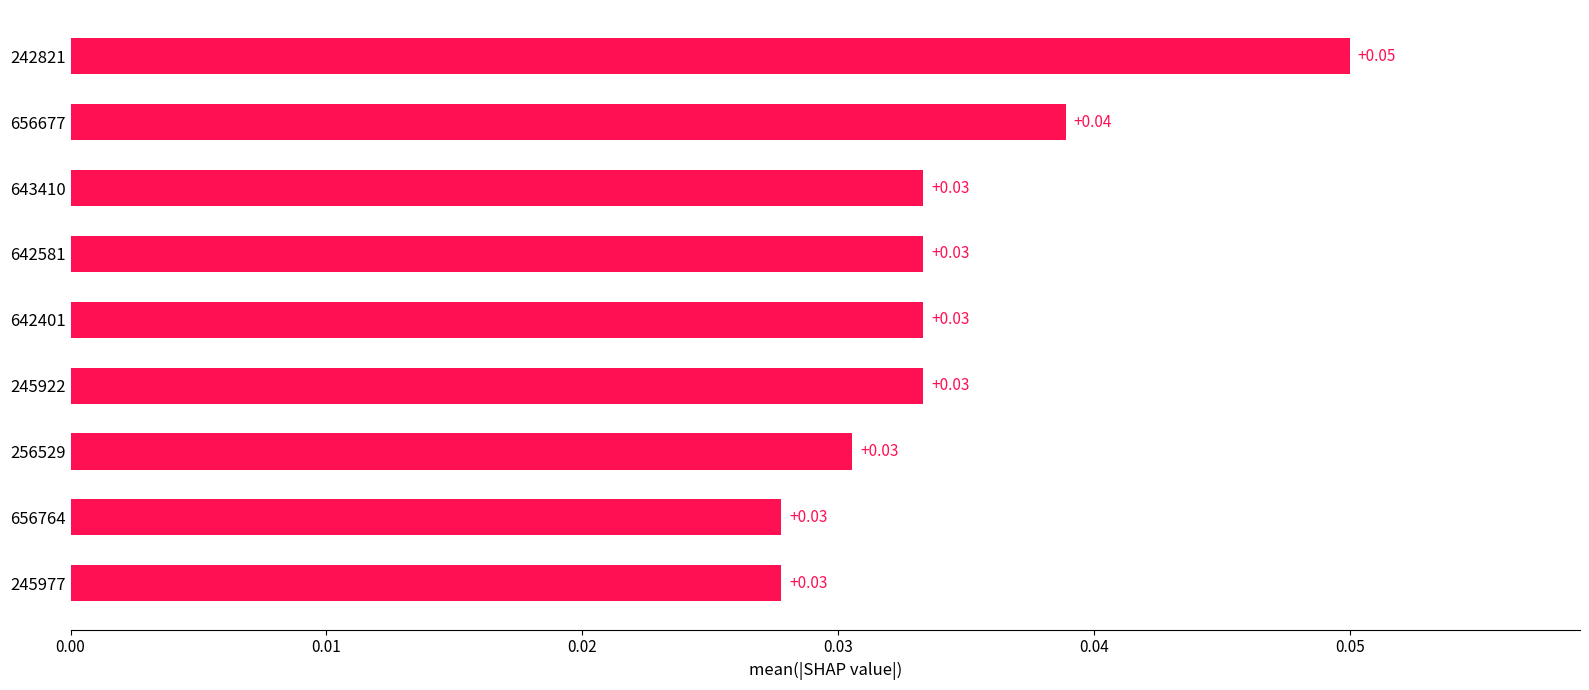

Which has a higher value, 245922 or 245977?

245922